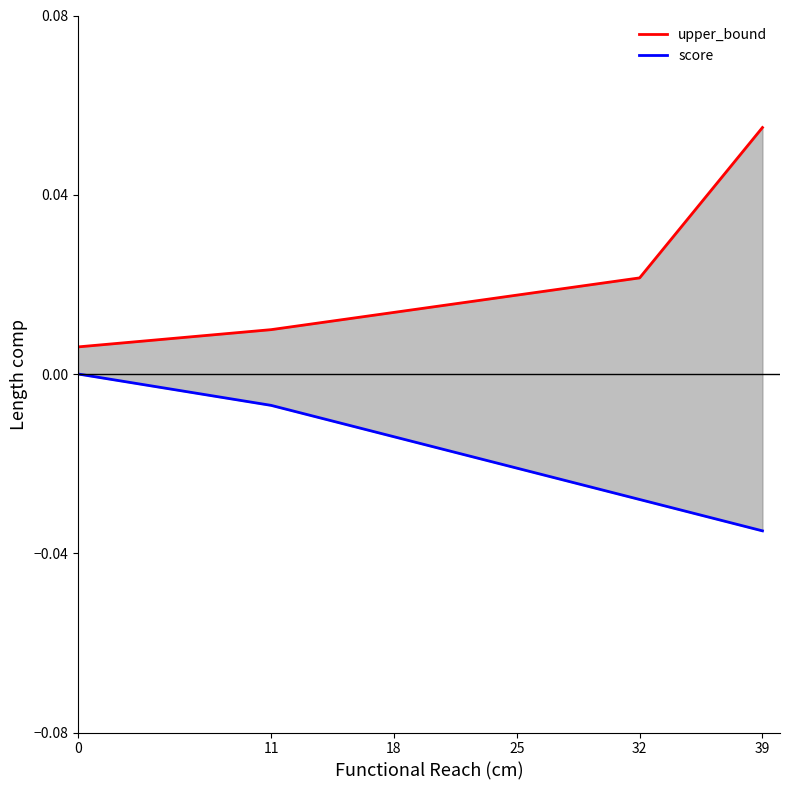

Which series changed the most between 11 and 39?

upper_bound